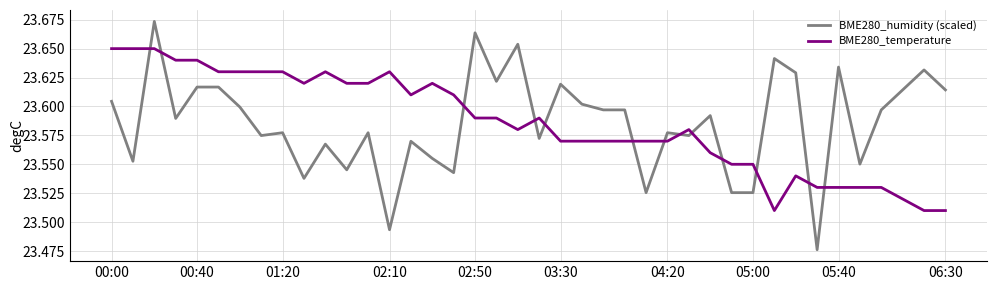

Rank the series by their maximum value, from lowest to highest.

BME280_temperature, BME280_humidity (scaled)